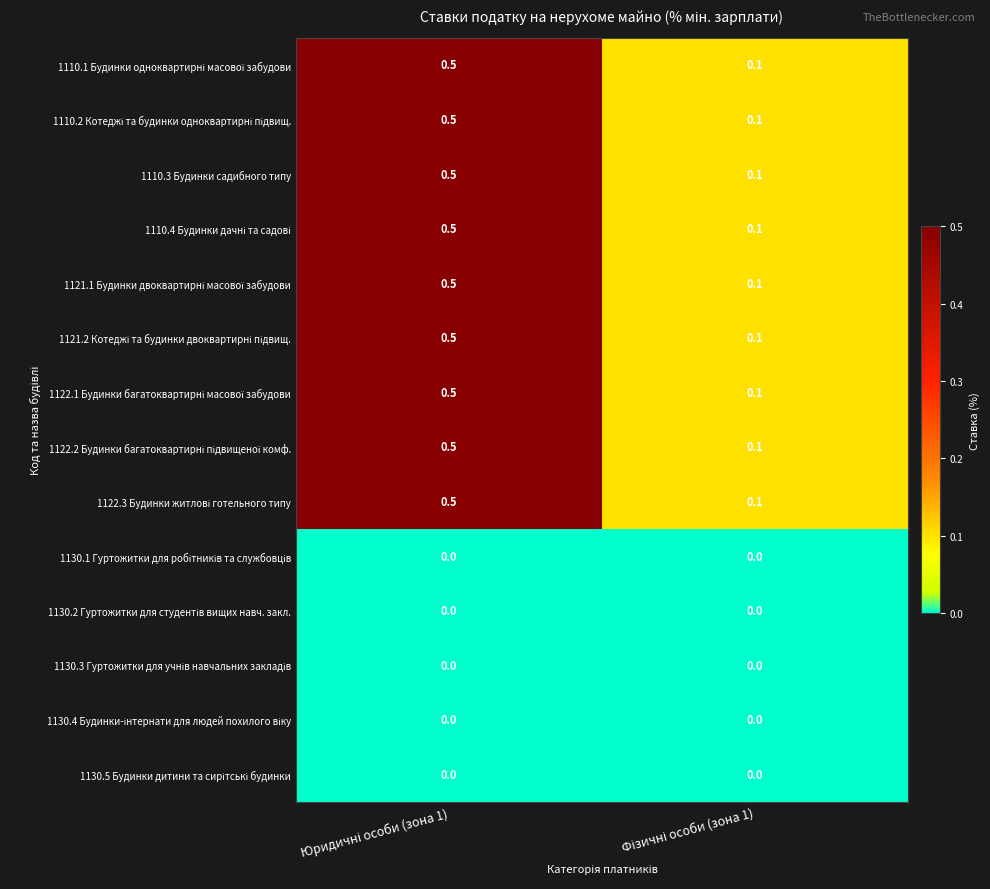

What is the average value of the 1110.3 Будинки садибного типу series?

0.3